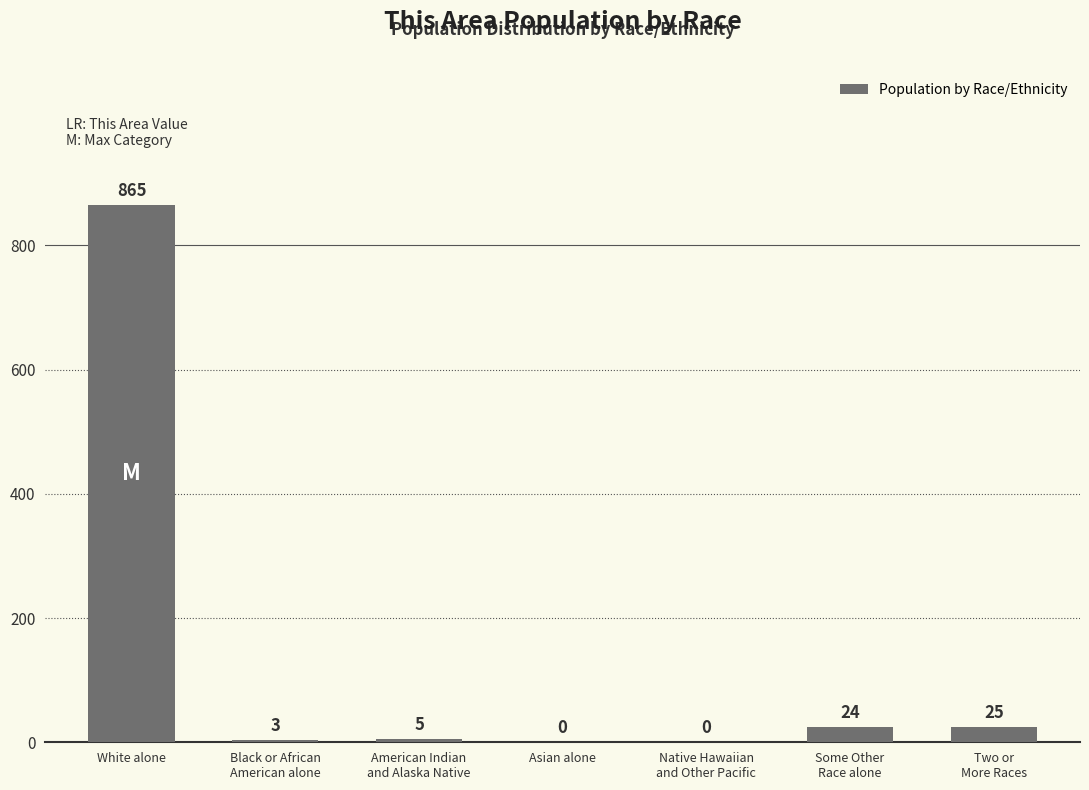

The chart shows a value of 865 at White alone. True or false?

True